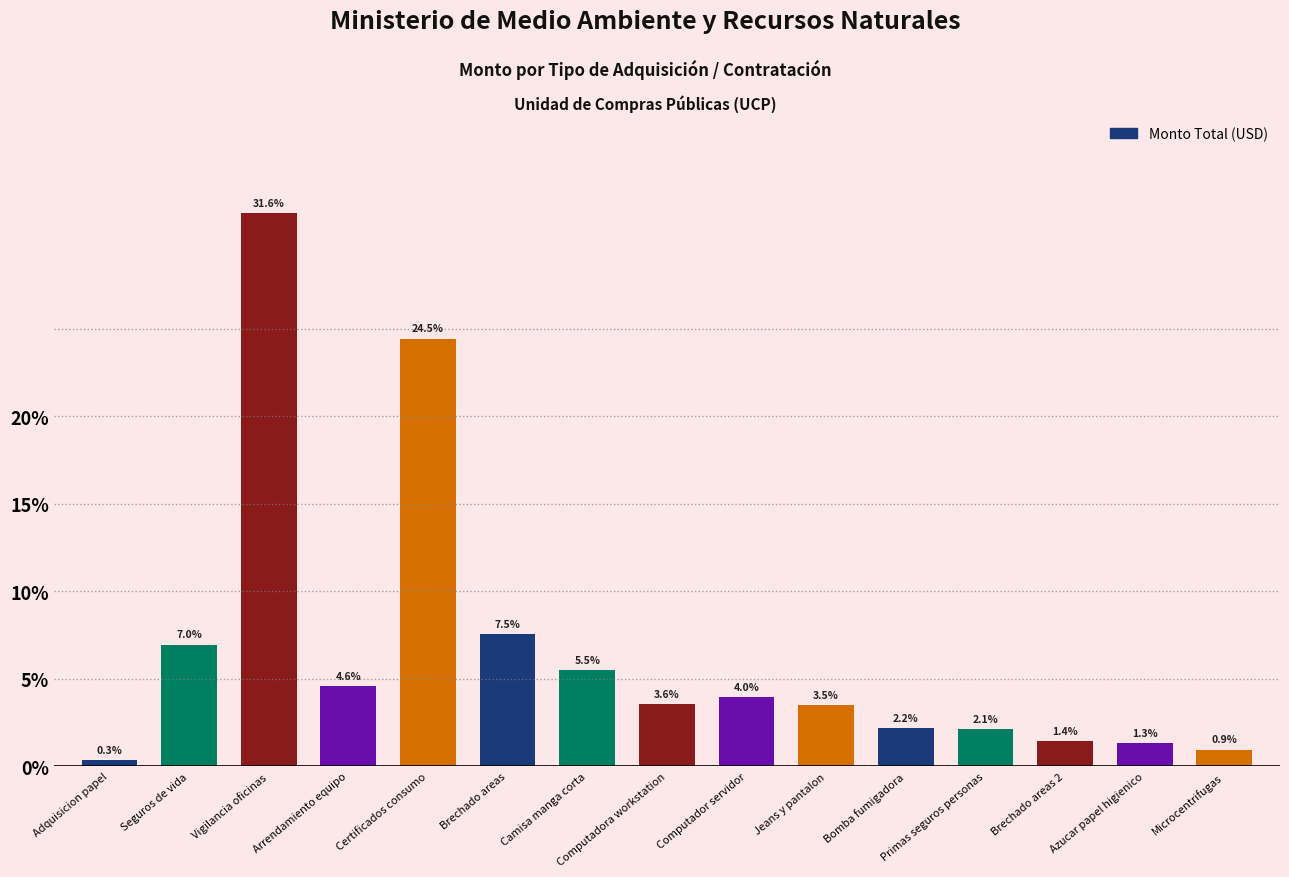

True or false: the data shows 46946.9 at Seguros de vida.

True